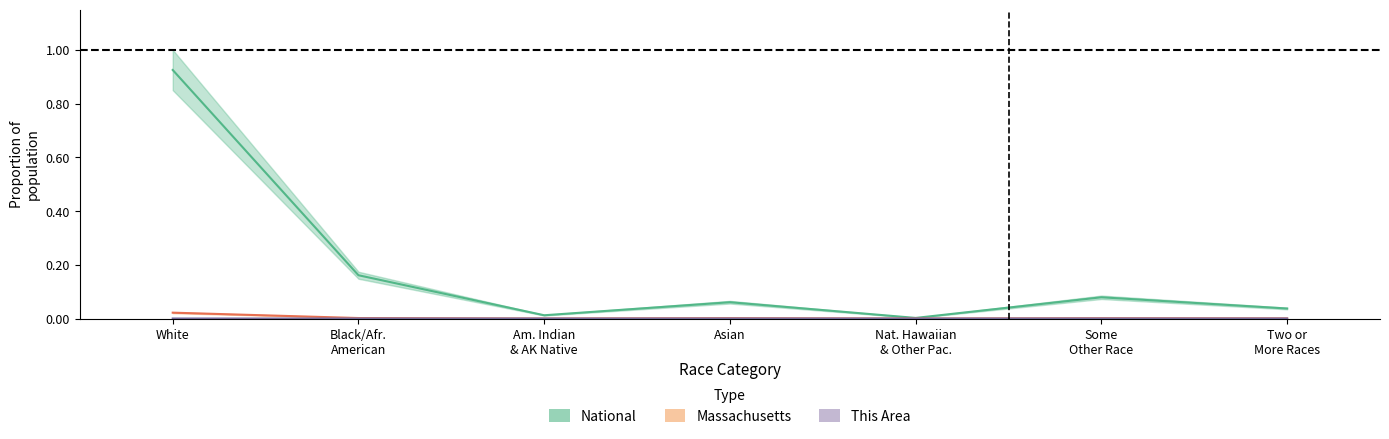

How many data points does each series have?

7